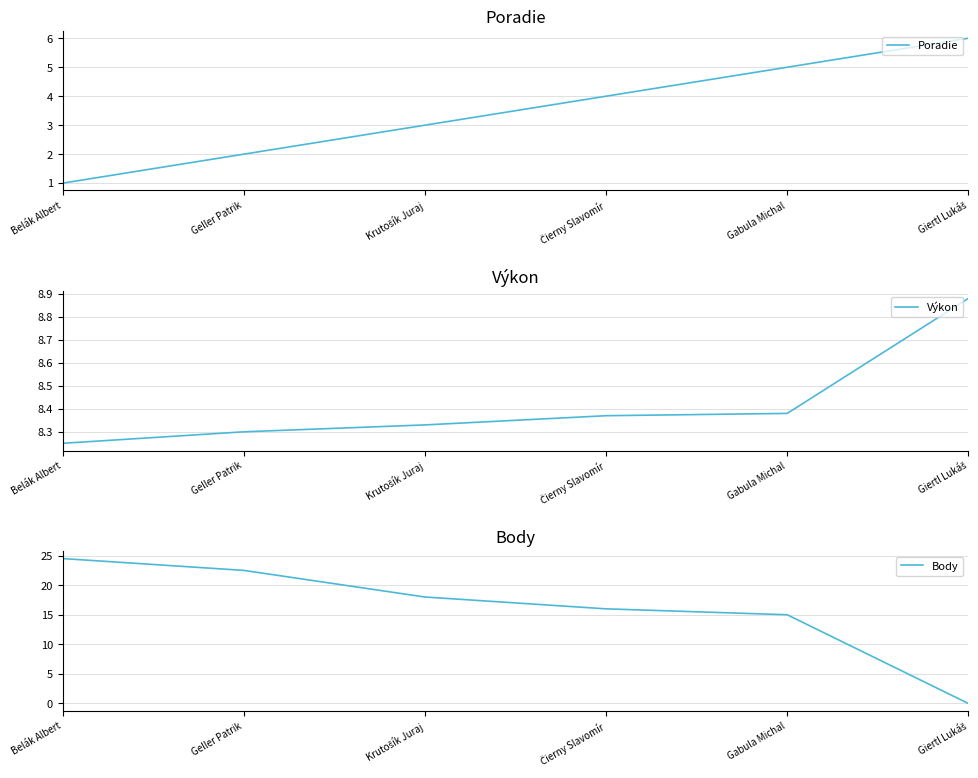

Which category has the highest value in the Poradie series?

Giertl Lukáš